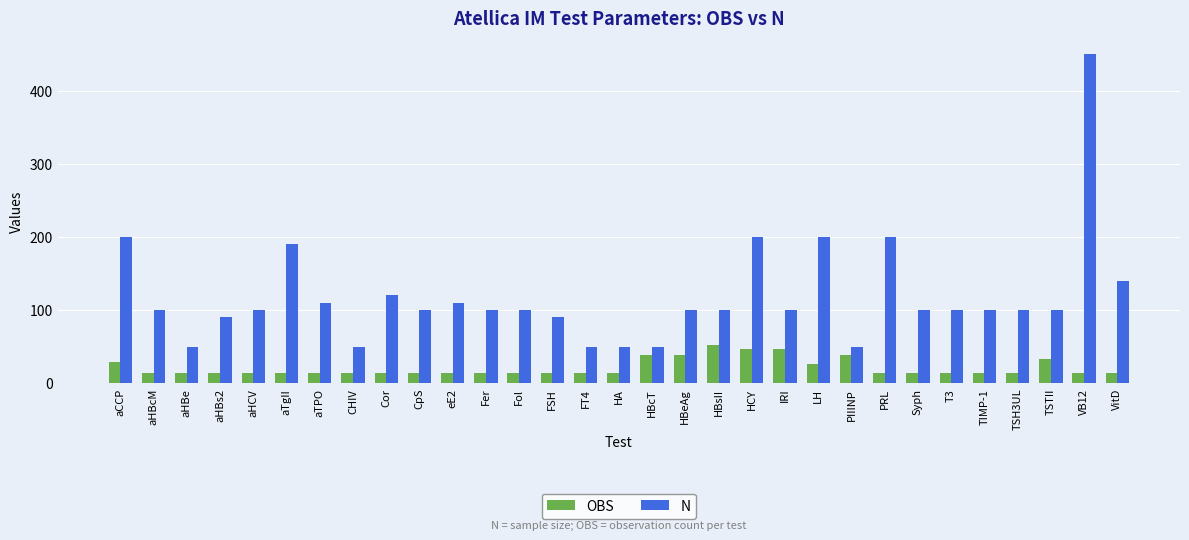

What is the value of the OBS bar at the 18th from the left?

39